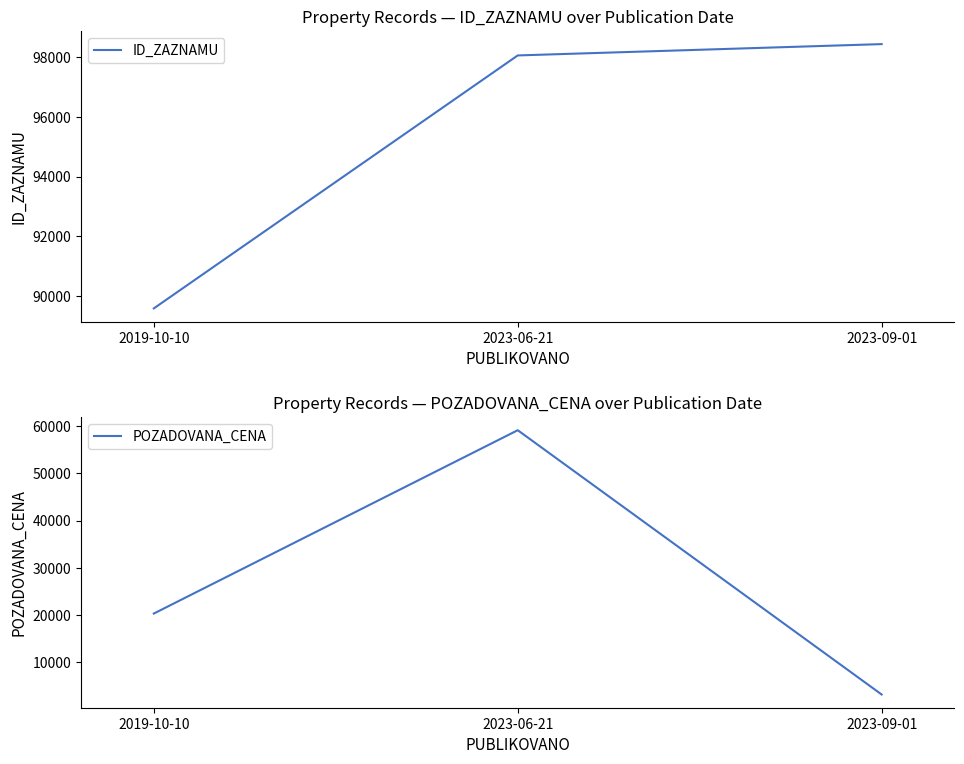

How many lines are shown in the chart?

2